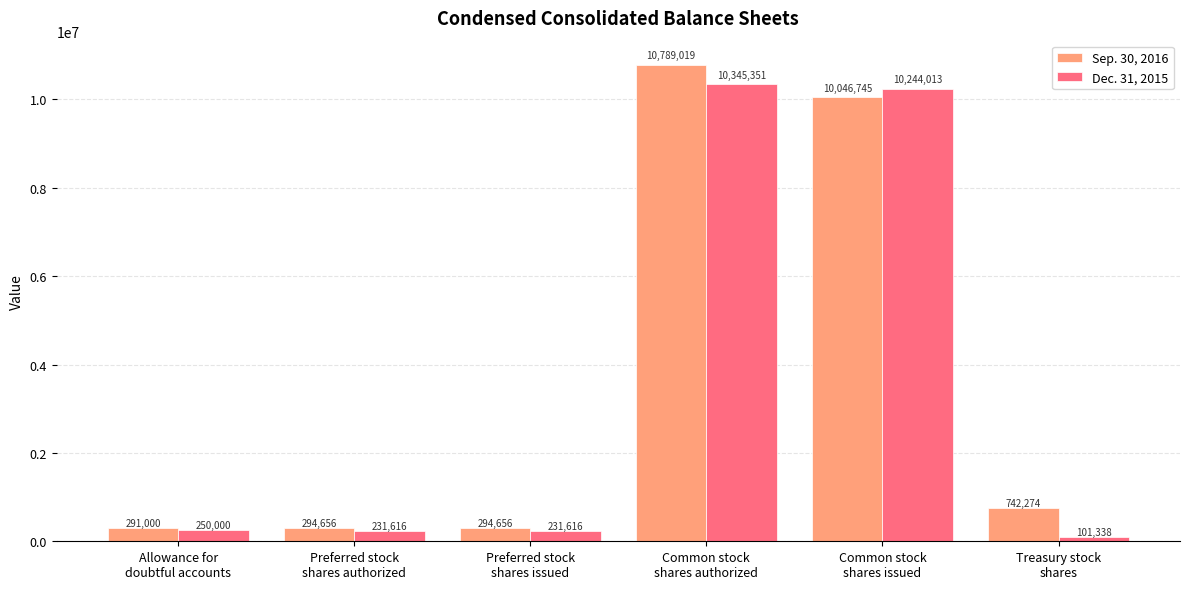

Which series has the largest range (max minus min)?

Sep. 30, 2016